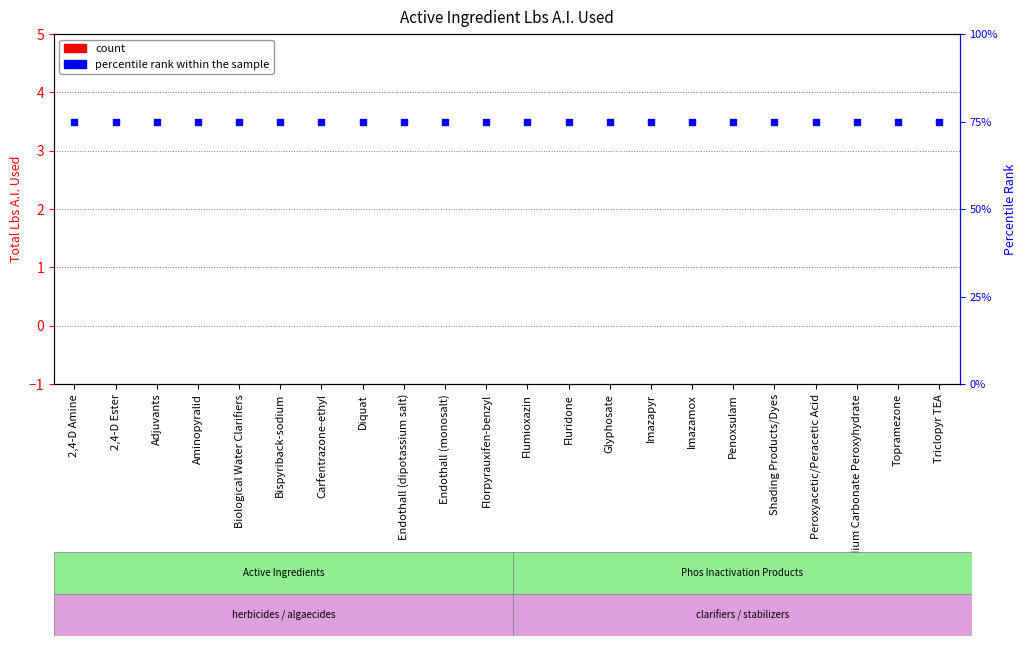

Which series has the largest total across all categories?

percentile rank within the sample